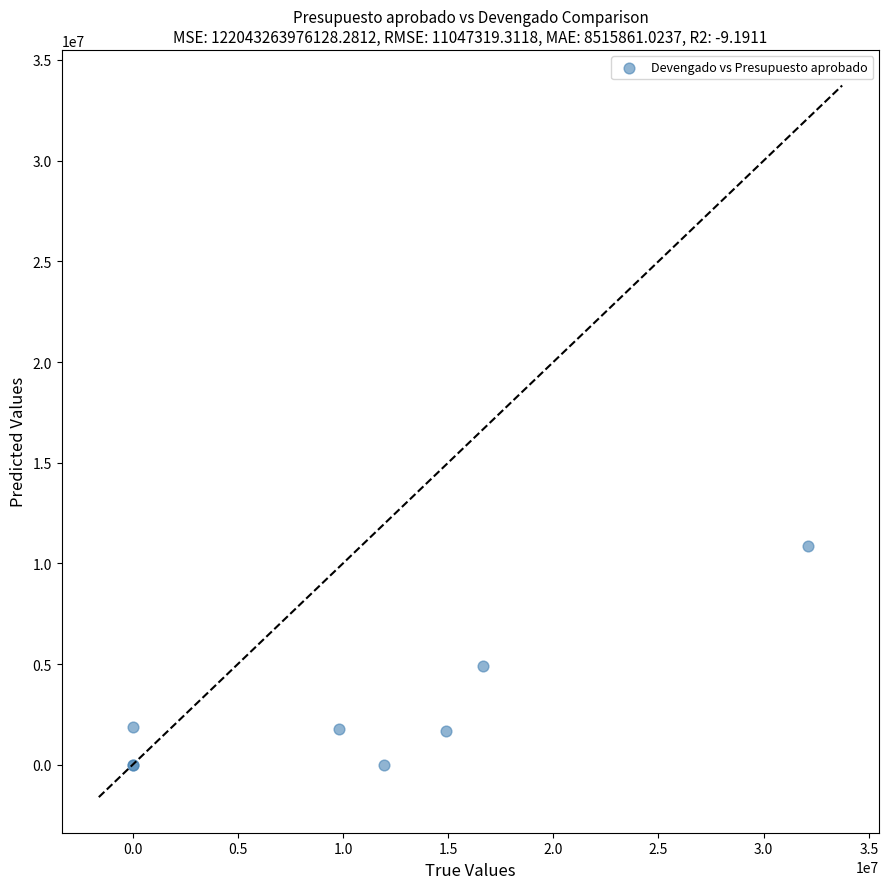

What Y value in the scatter plot is closest to 5430535?

4886835.5